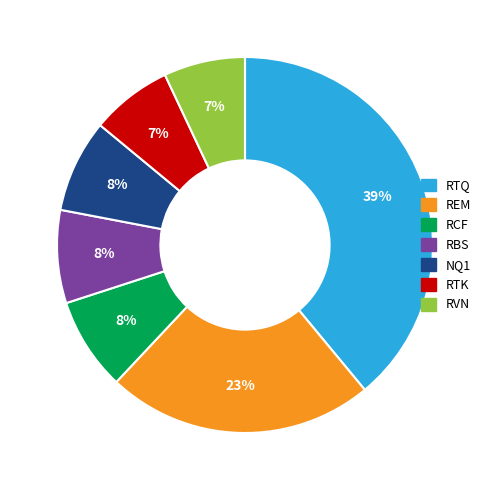

Between RTQ and RTK, which is larger?

RTQ